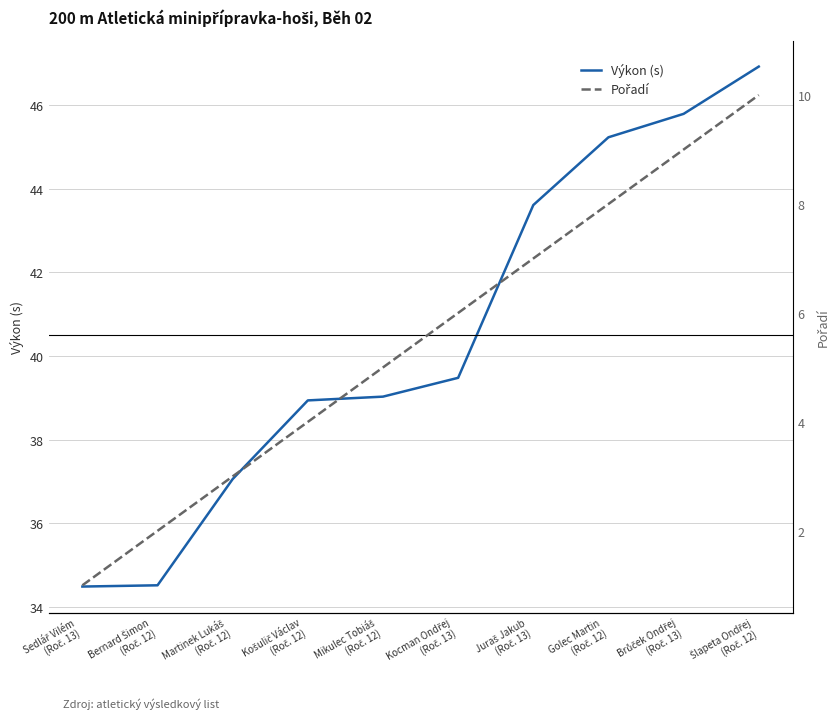

What is the highest value of the Výkon (s) series?

46.9